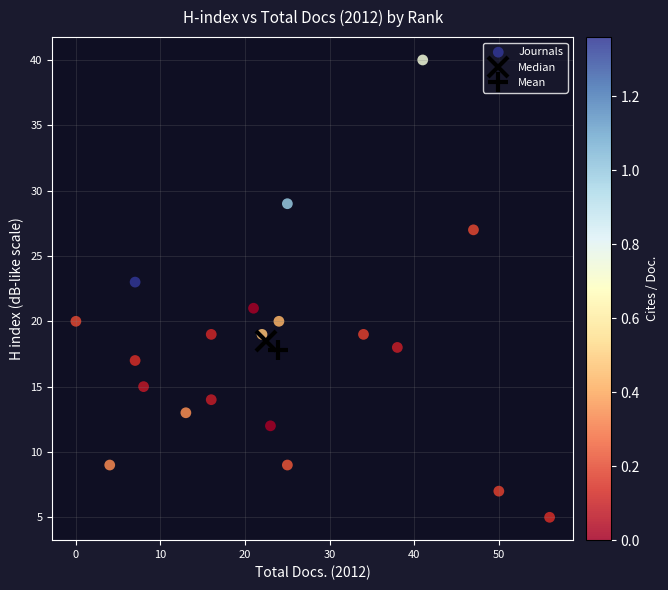

What is the range of Y values (max minus min)?

35